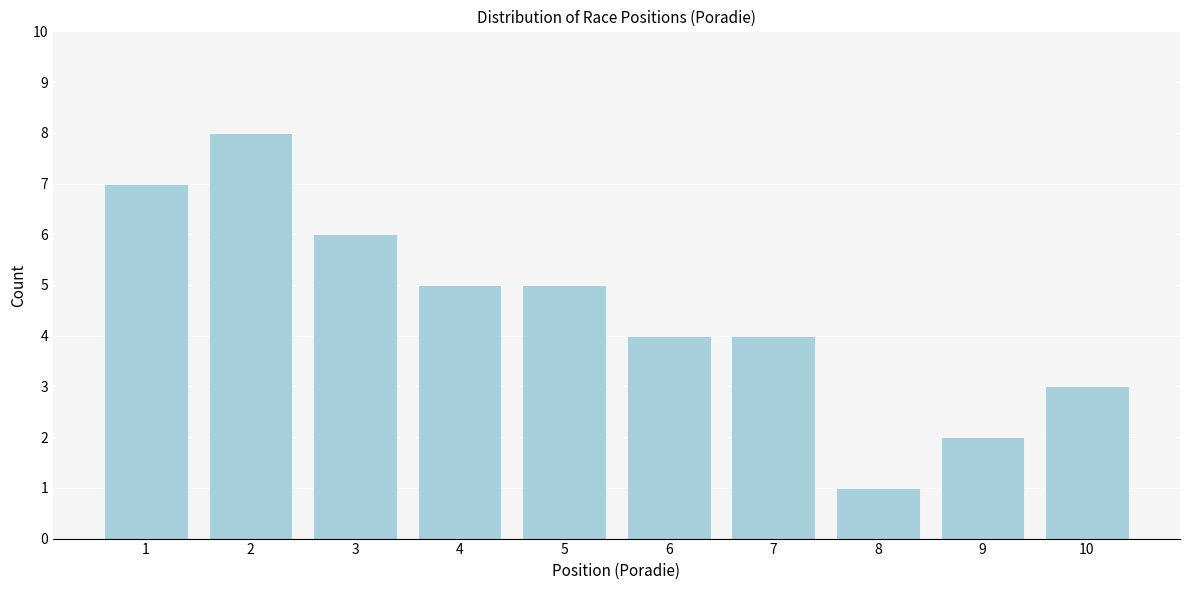

Reading left to right, list all the values displayed in this chart.

1=7	2=8	3=6	4=5	5=5	6=4	7=4	8=1	9=2	10=3